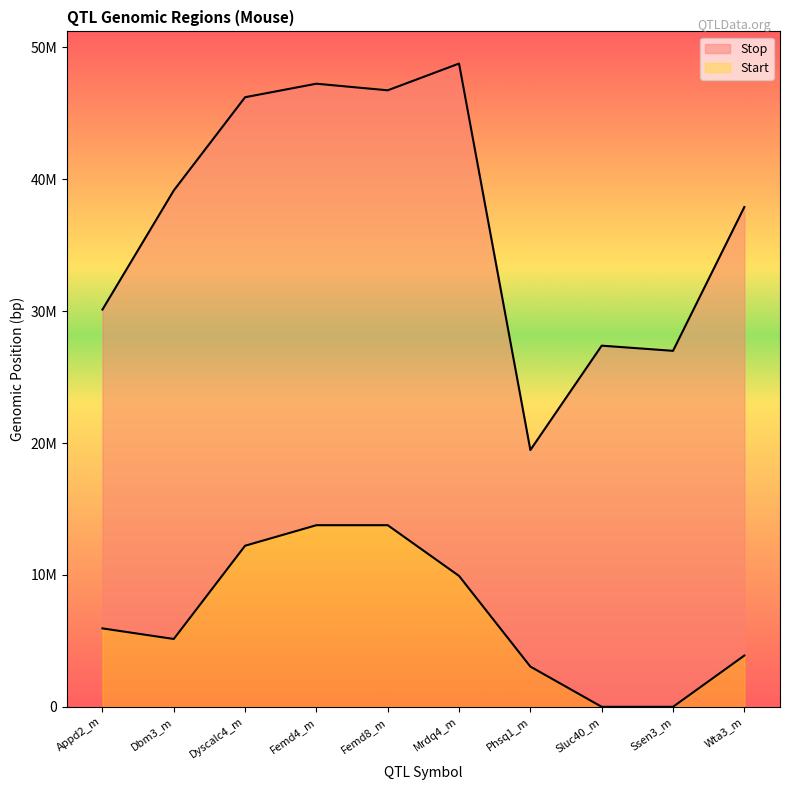

Where is Start nearest to the value 6884637?

Appd2_m